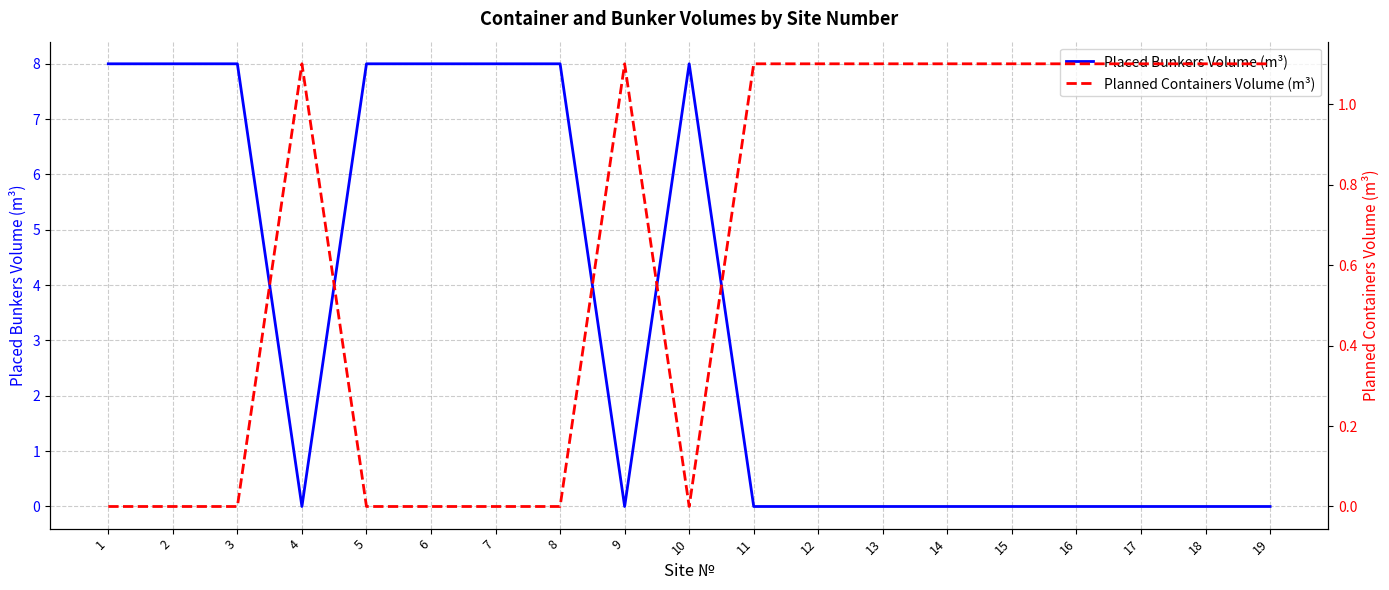

Reading left to right, list all the values displayed in this chart.

Placed Bunkers Volume (m³): 8.0	8.0	8.0	0.0	8.0	8.0	8.0	8.0	0.0	8.0	0.0	0.0	0.0	0.0	0.0	0.0	0.0	0.0	0.0
Planned Containers Volume (m³): 0.0	0.0	0.0	1.1	0.0	0.0	0.0	0.0	1.1	0.0	1.1	1.1	1.1	1.1	1.1	1.1	1.1	1.1	1.1